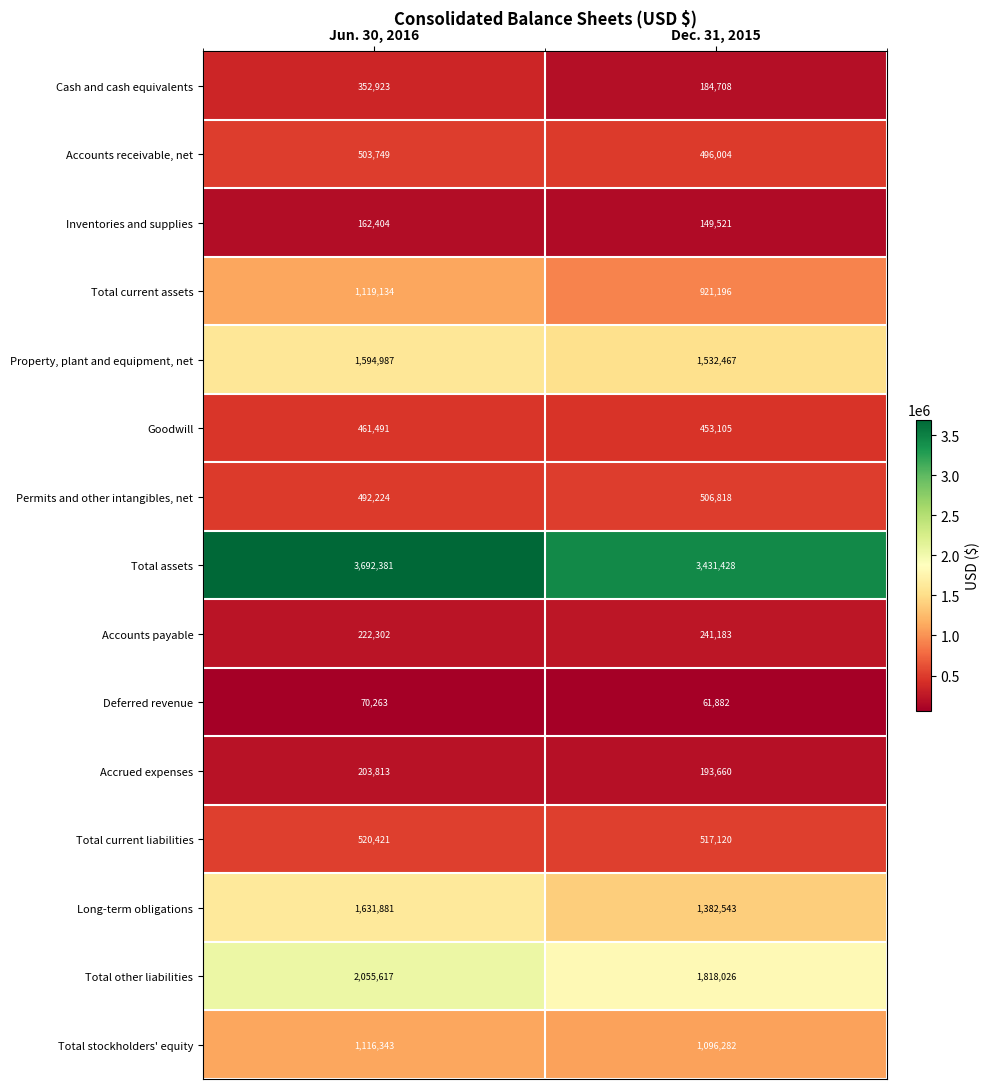

Which category has the highest value across all series?

Jun. 30, 2016